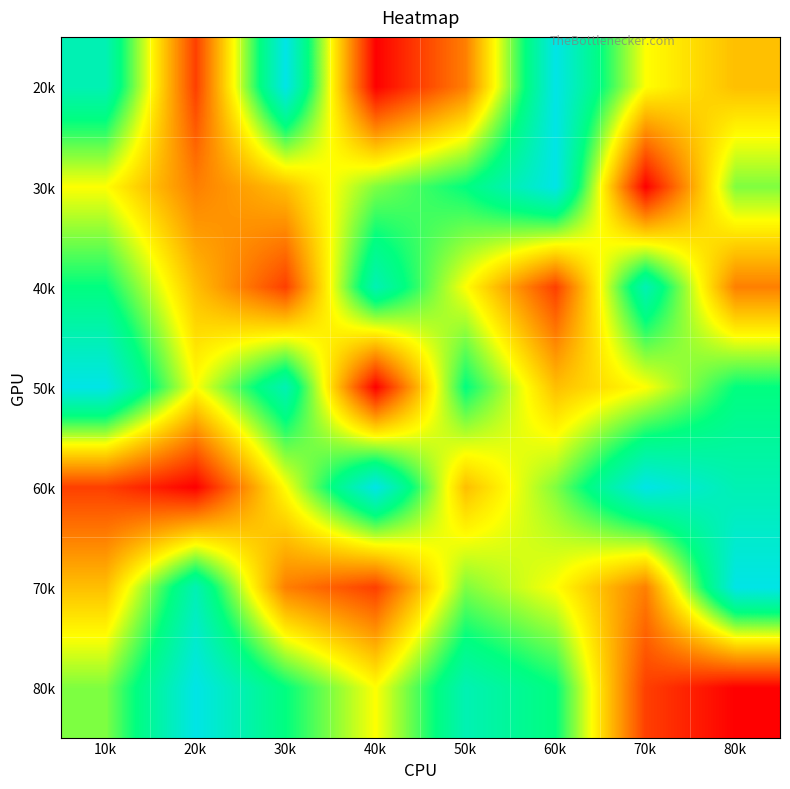

Which label corresponds to the largest value in the chart?

30k